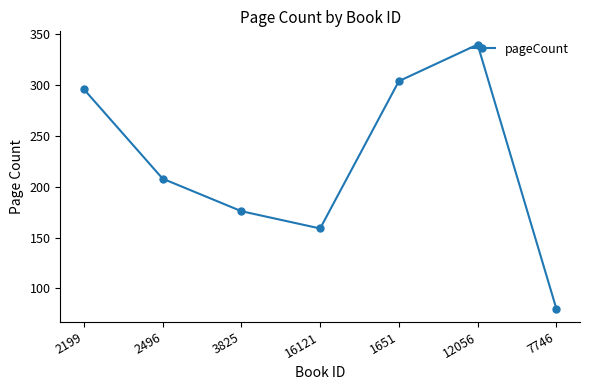

At which label does the data first exceed 208?

2199